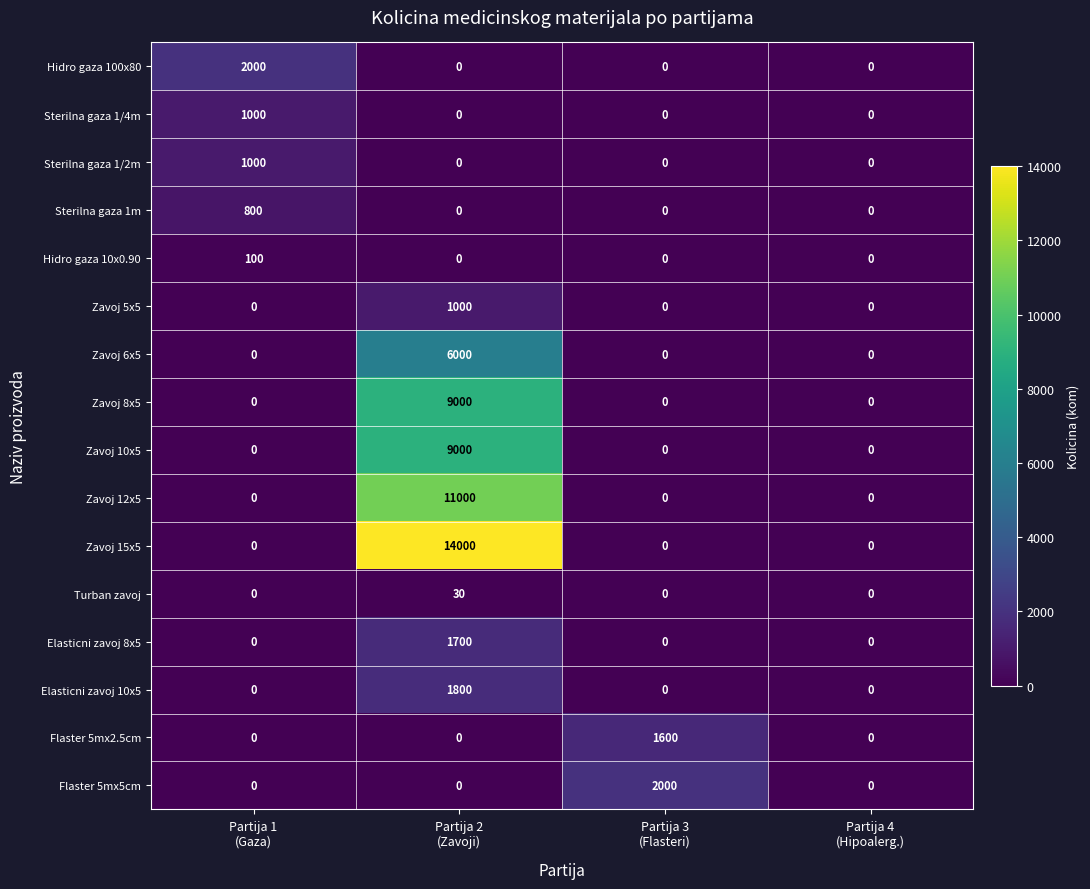

Count the number of categories in the chart.

4